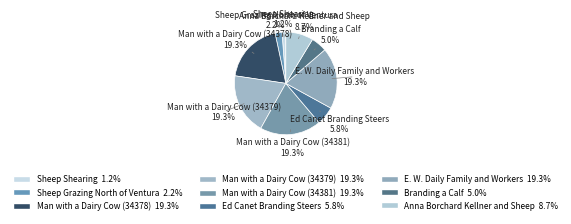

How many slices are in this pie chart?

9